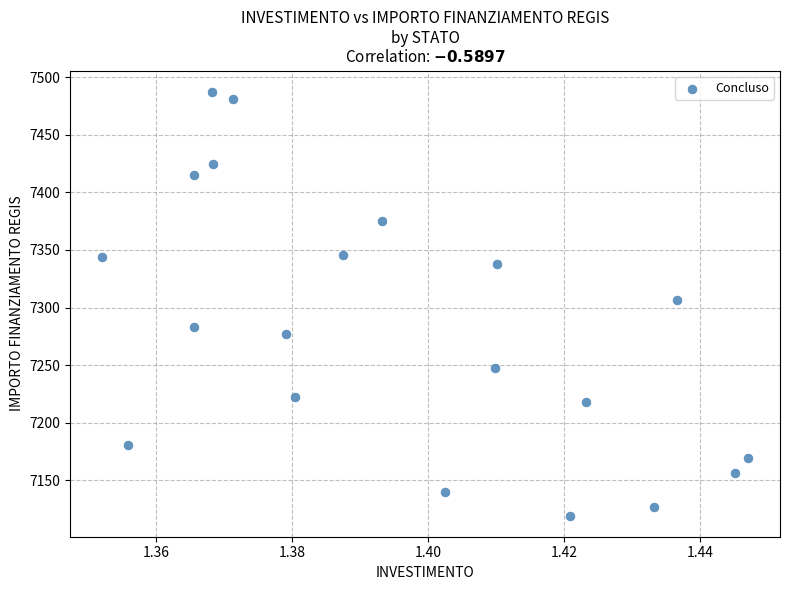

What is the range of Y values (max minus min)?

367.7